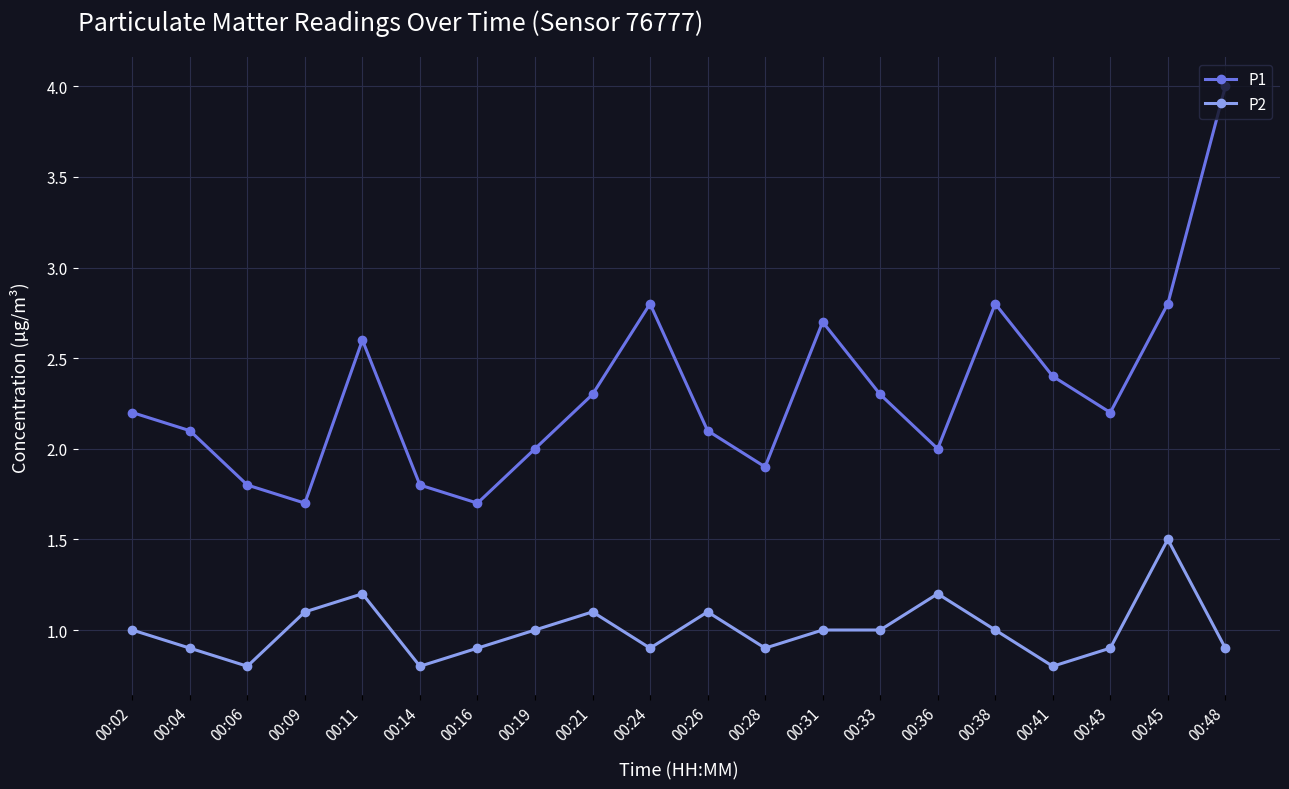

What is the minimum value for P2?

0.8